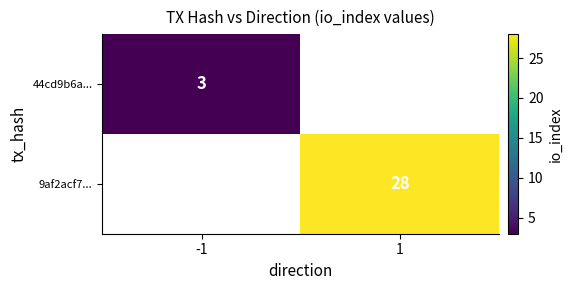

Is it true that 44cd9b6a... equals 3 at -1?

True